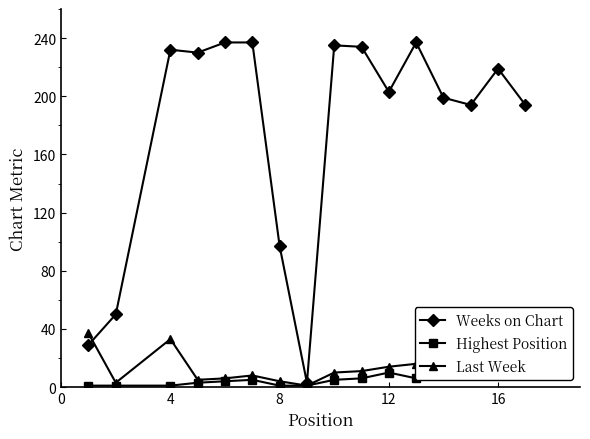

What is the minimum value for Last Week?

1